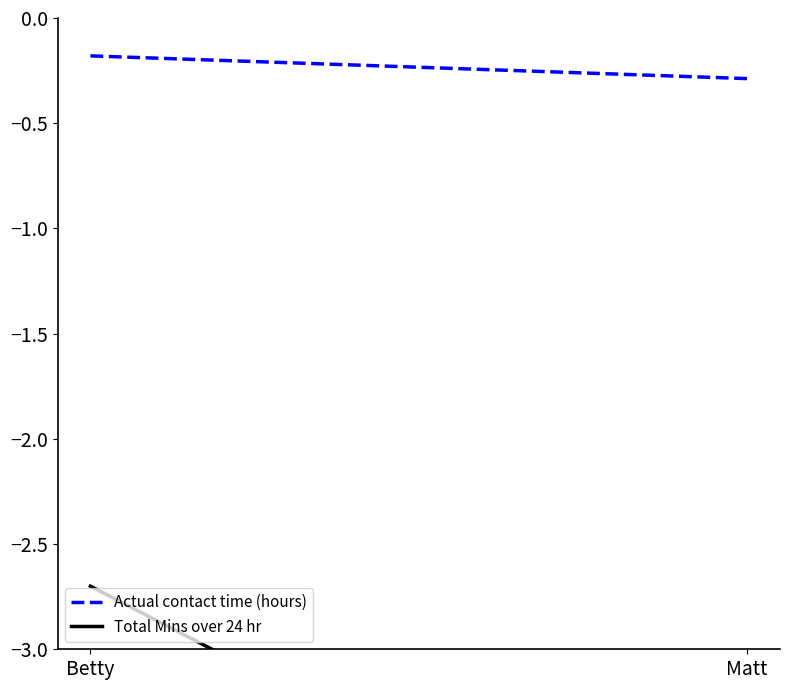

Rank the categories by Actual contact time (hours) value from lowest to highest.

Matt, Betty